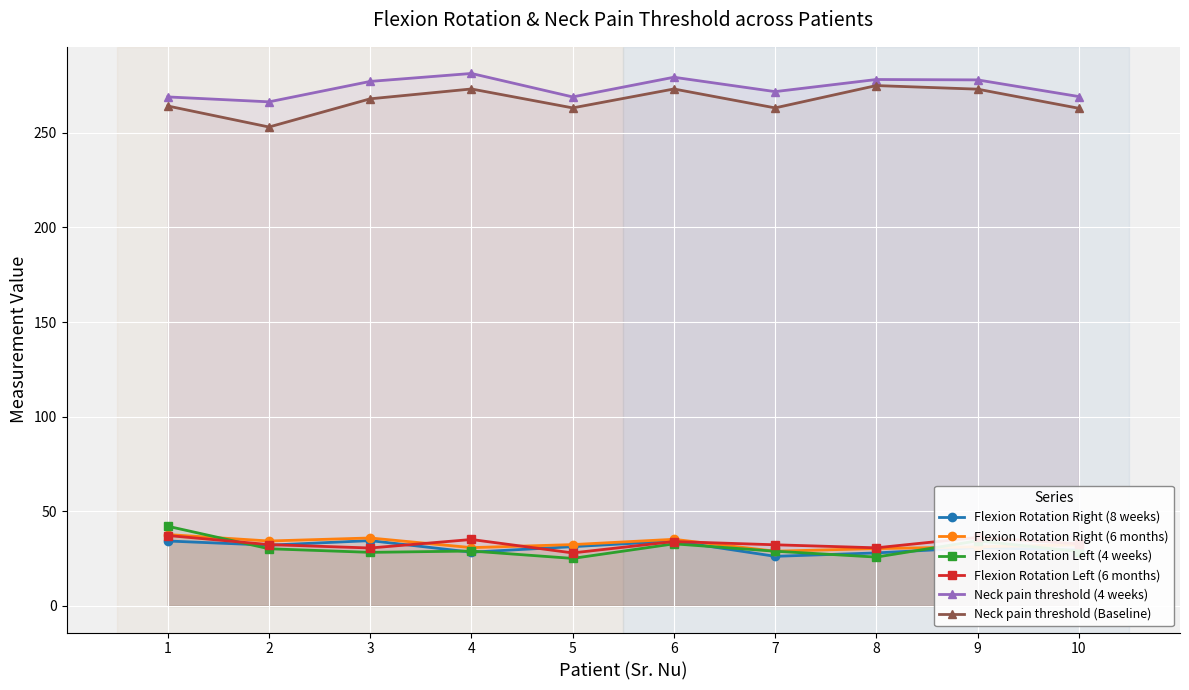

Which series has the largest total across all categories?

Neck pain threshold (4 weeks)